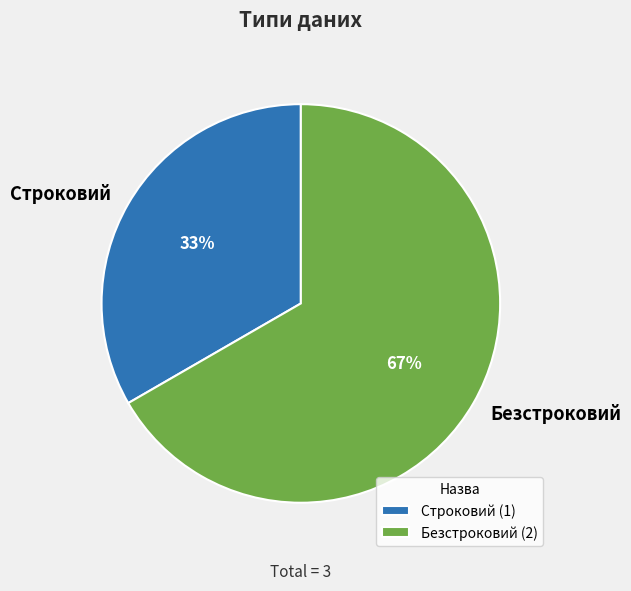

To the nearest percent, what is the average slice percentage?

50%